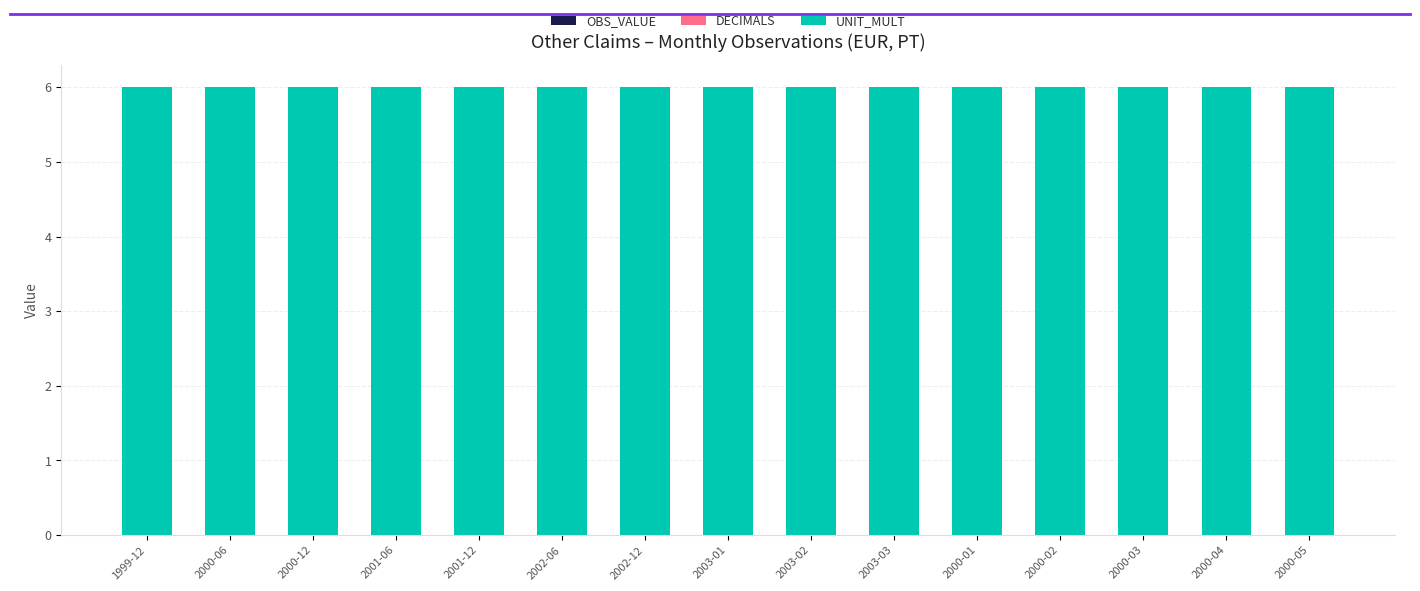

Which category has the lowest value in the OBS_VALUE series?

1999-12